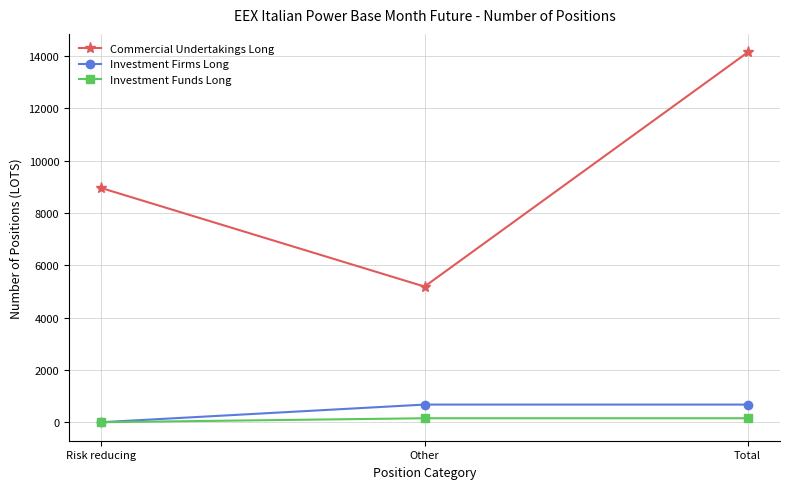

List the series in order of their peak value, highest first.

Commercial Undertakings Long, Investment Firms Long, Investment Funds Long